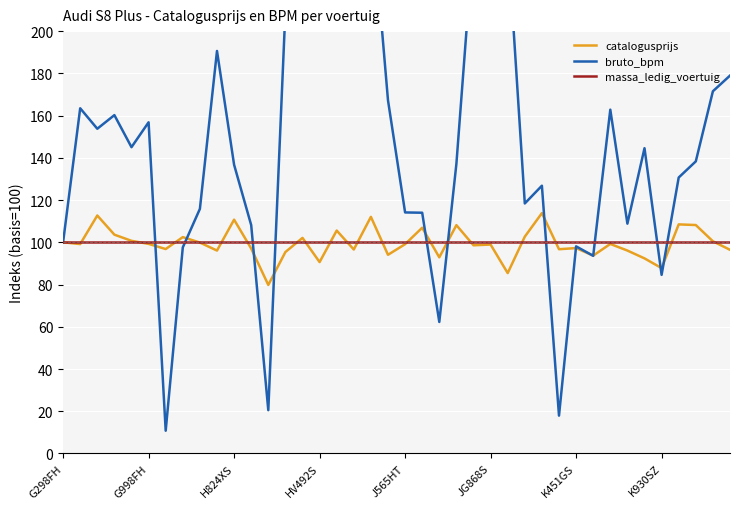

The value of bruto_bpm at 17 is 366.1. True or false?

False